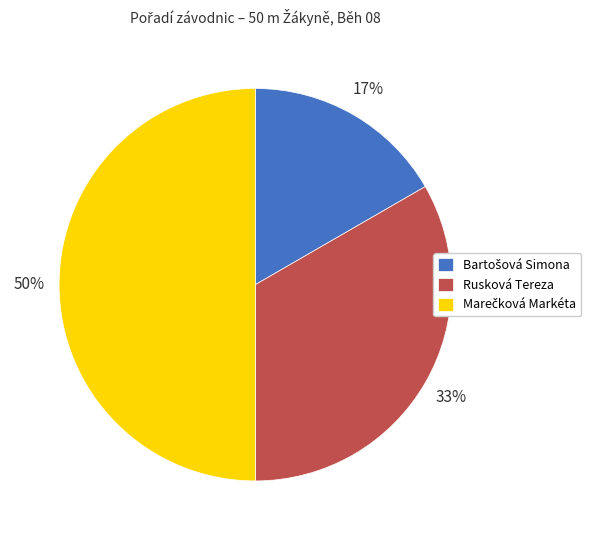

To the nearest percent, what is the difference between the largest and smallest slice percentages?

33%